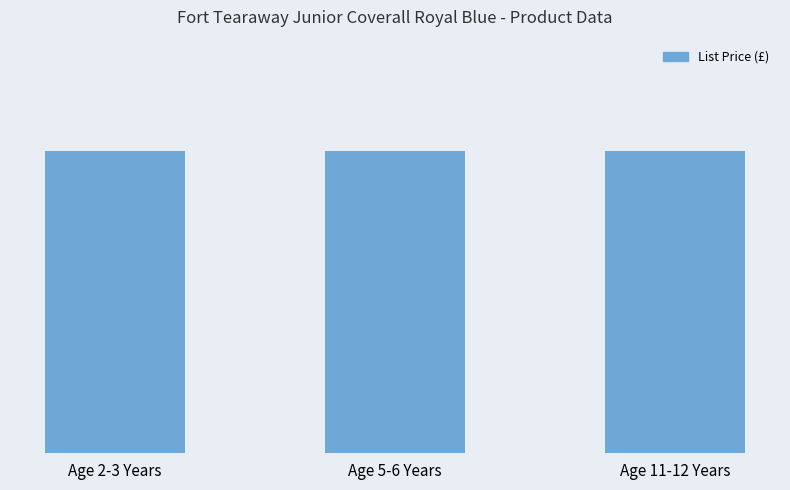

What is the total value across all series at Age 2-3 Years?

12.9